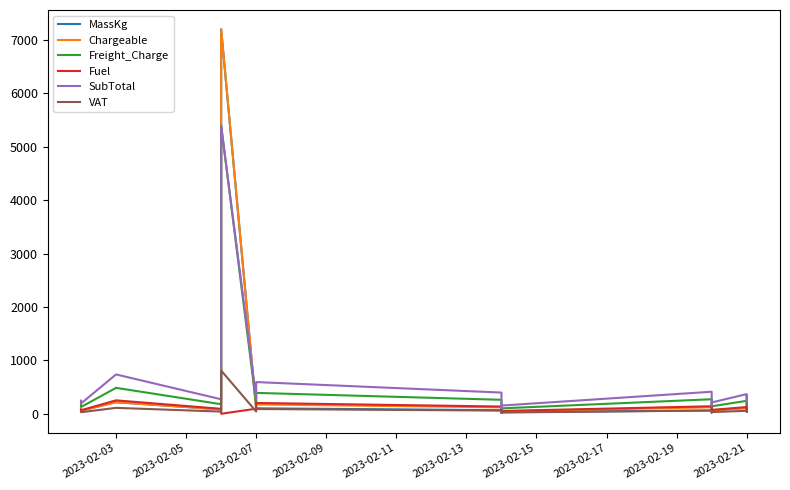

What is the value of the Freight_Charge point at the 6th from the left?

183.1